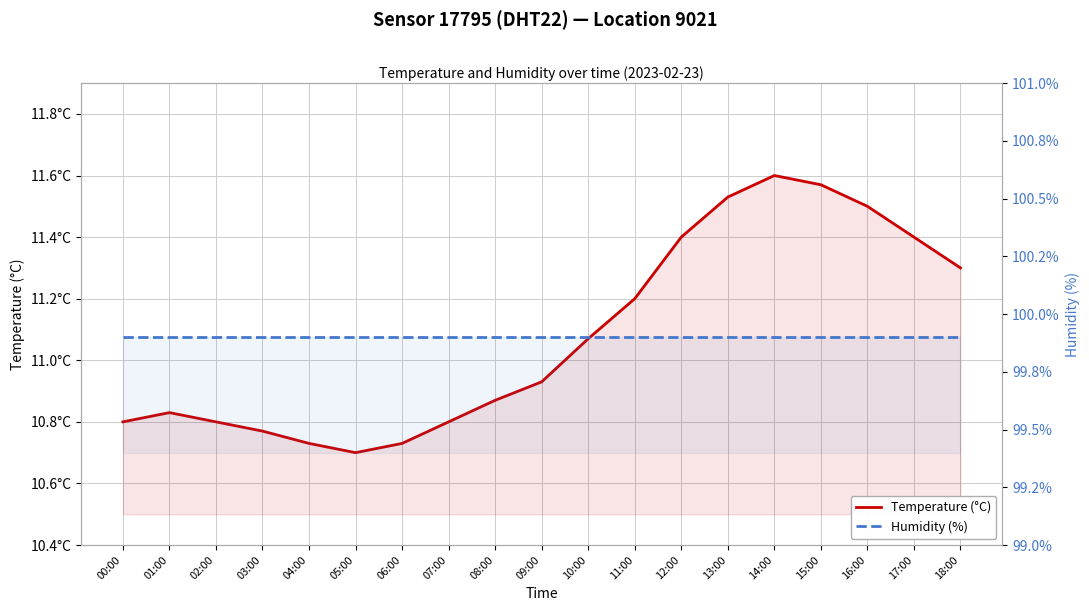

At 06:00, list the series in order from largest to smallest.

Humidity (%), Temperature (°C)